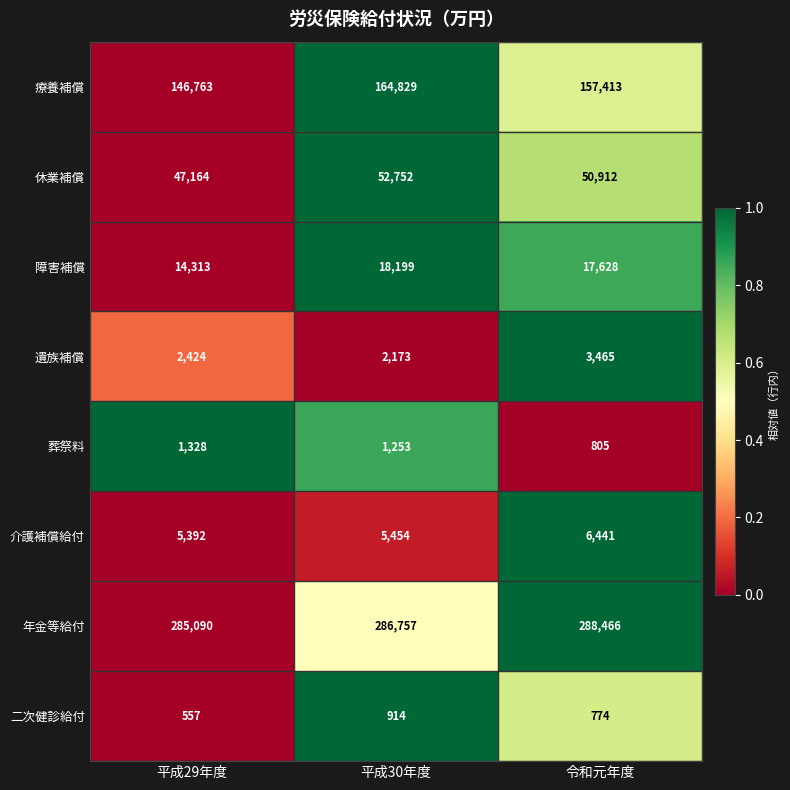

Which series has the largest range (max minus min)?

療養補償